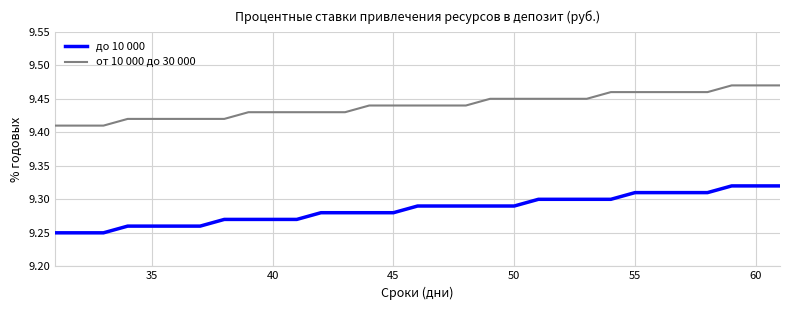

Rank the series by their maximum value, from lowest to highest.

до 10 000, от 10 000 до 30 000